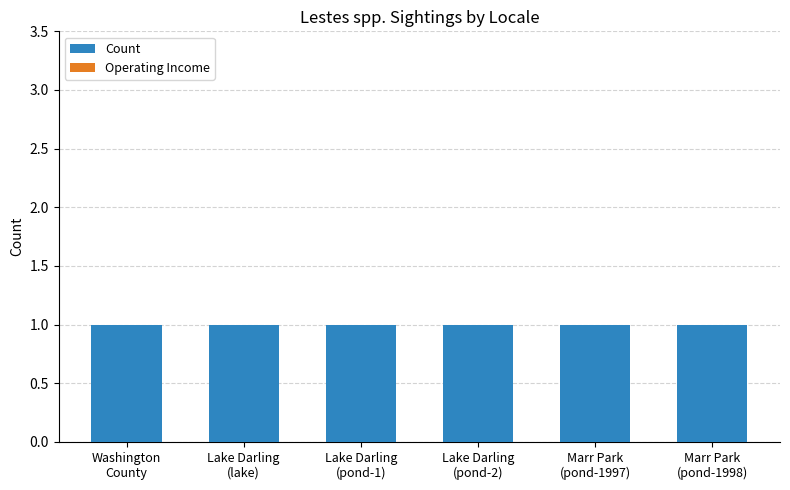

List the labels in order of Operating Income value, largest first.

Washington
County, Lake Darling
(lake), Lake Darling
(pond-1), Lake Darling
(pond-2), Marr Park
(pond-1997), Marr Park
(pond-1998)